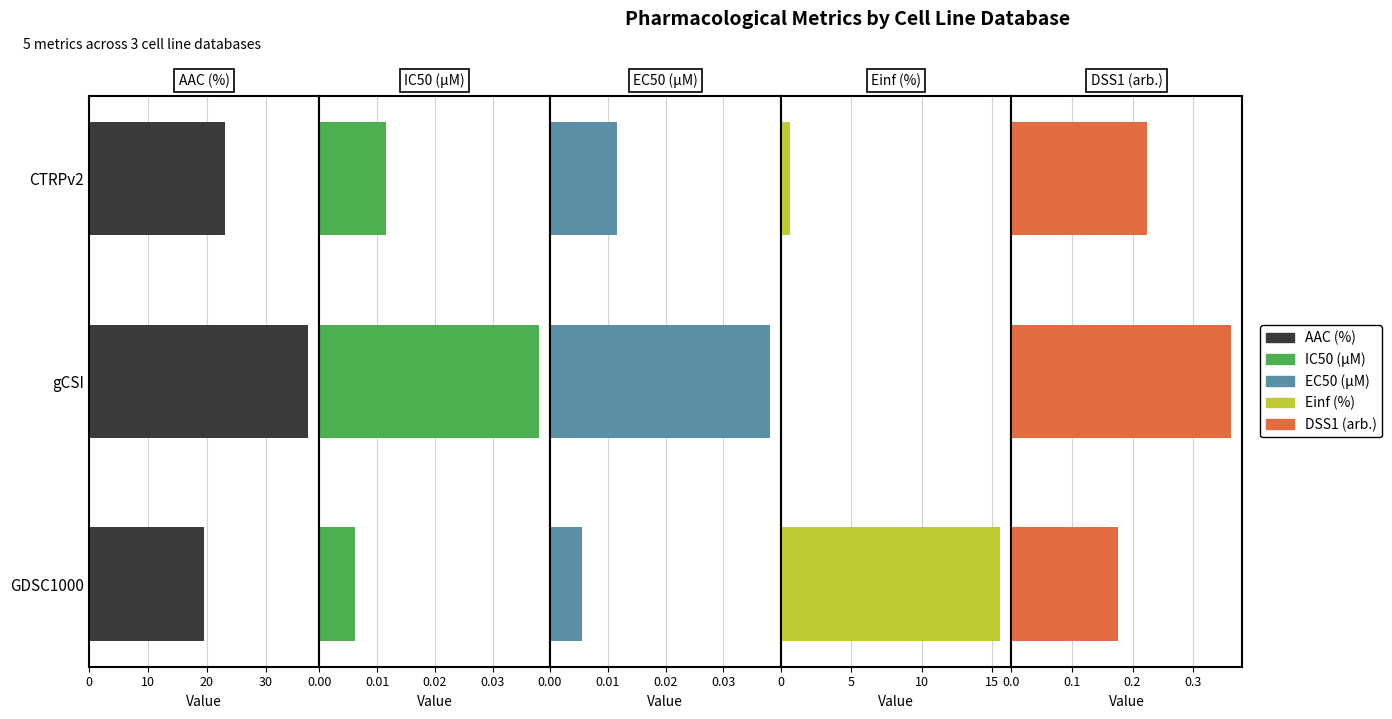

How many data points in AAC (%) are less than 23?

1